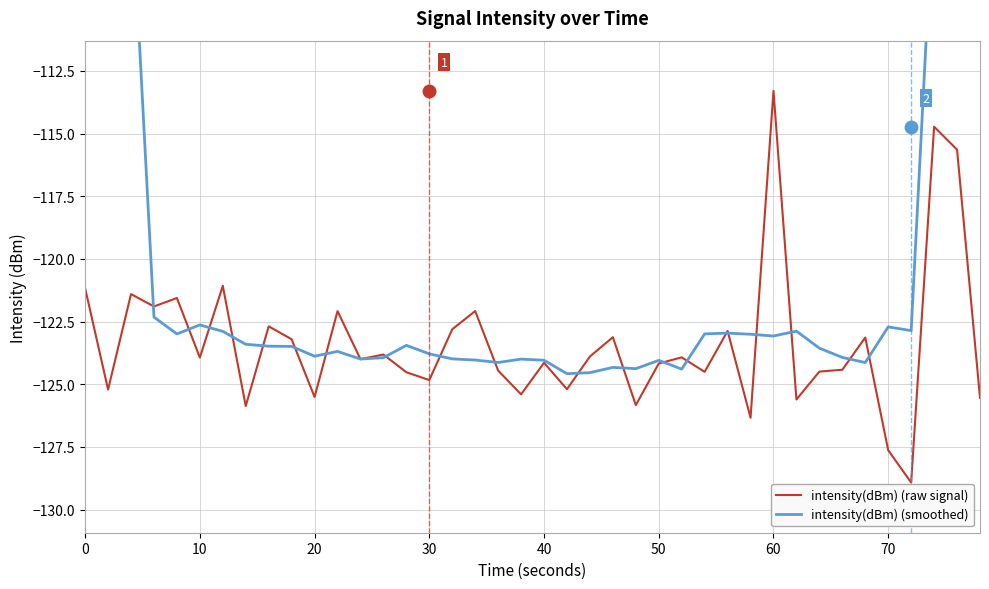

At how many categories does at least one series exceed -83?

2